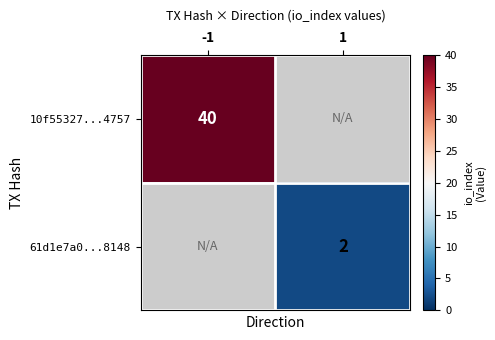

True or false: 10f55327...4757 has a value of 70.4 at -1.

False